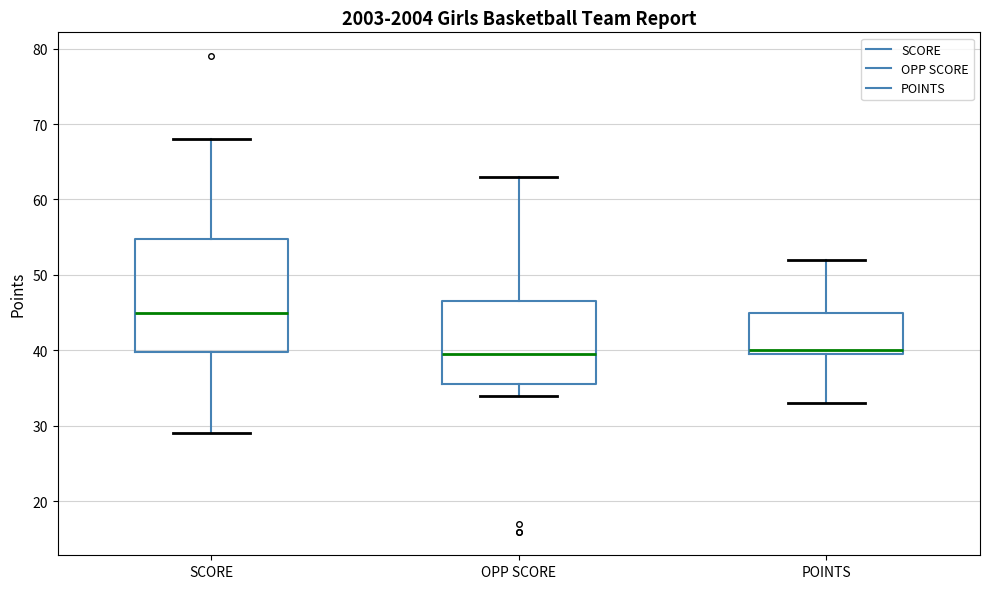

Comparing the boxes themselves (not the whiskers), which one is the tallest?

SCORE